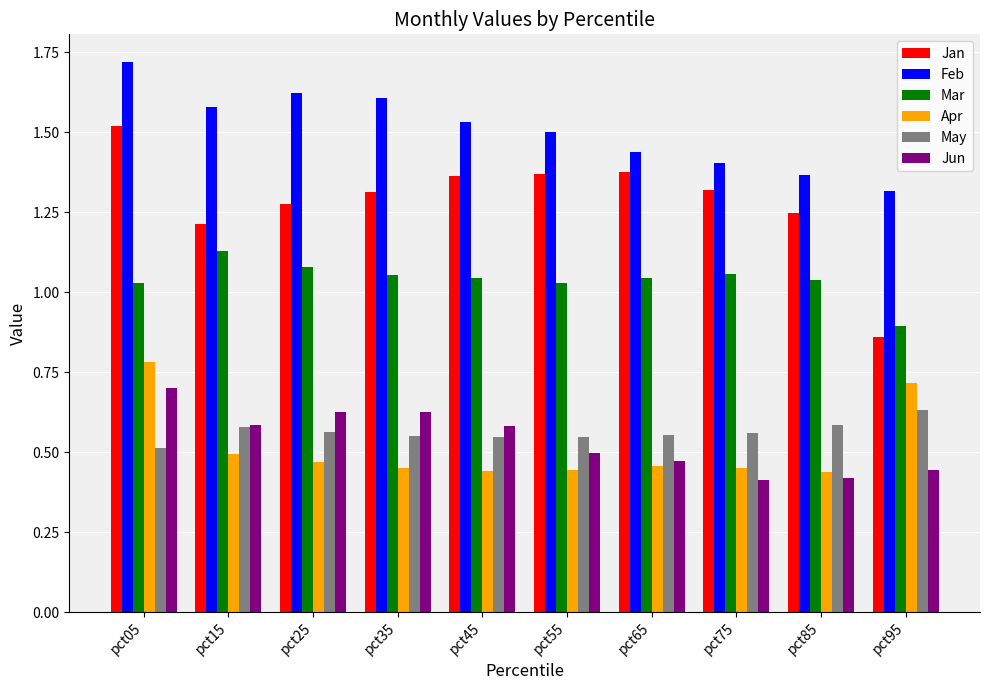

At which category is the sum across all series the highest?

pct05